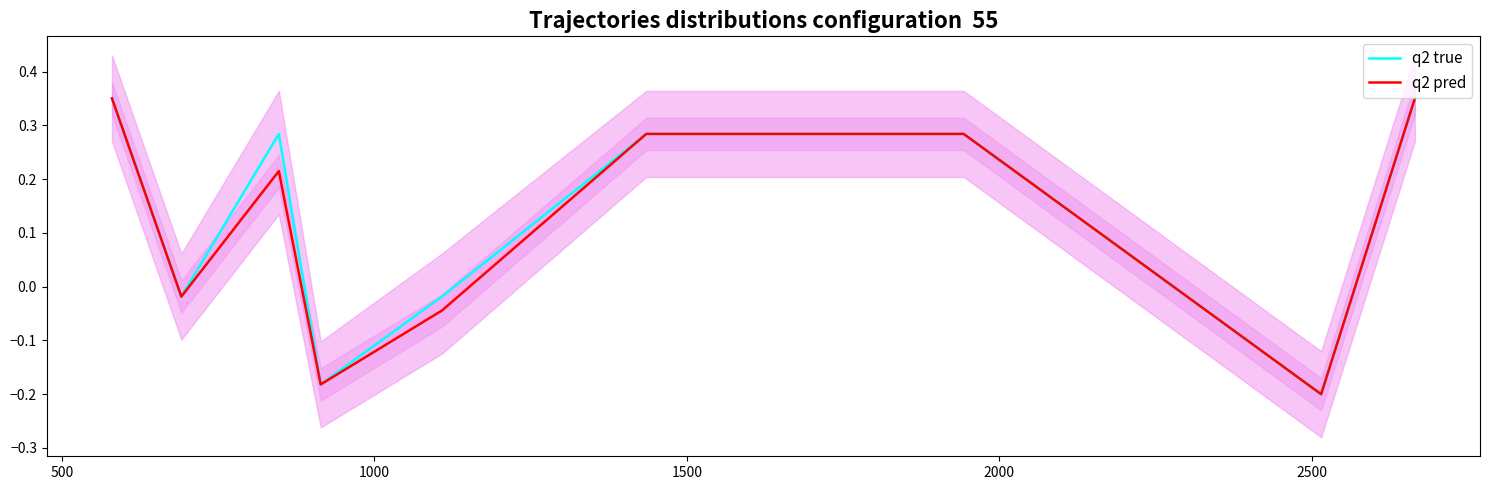

True or false: q2 pred and q2 true cross at least once.

False